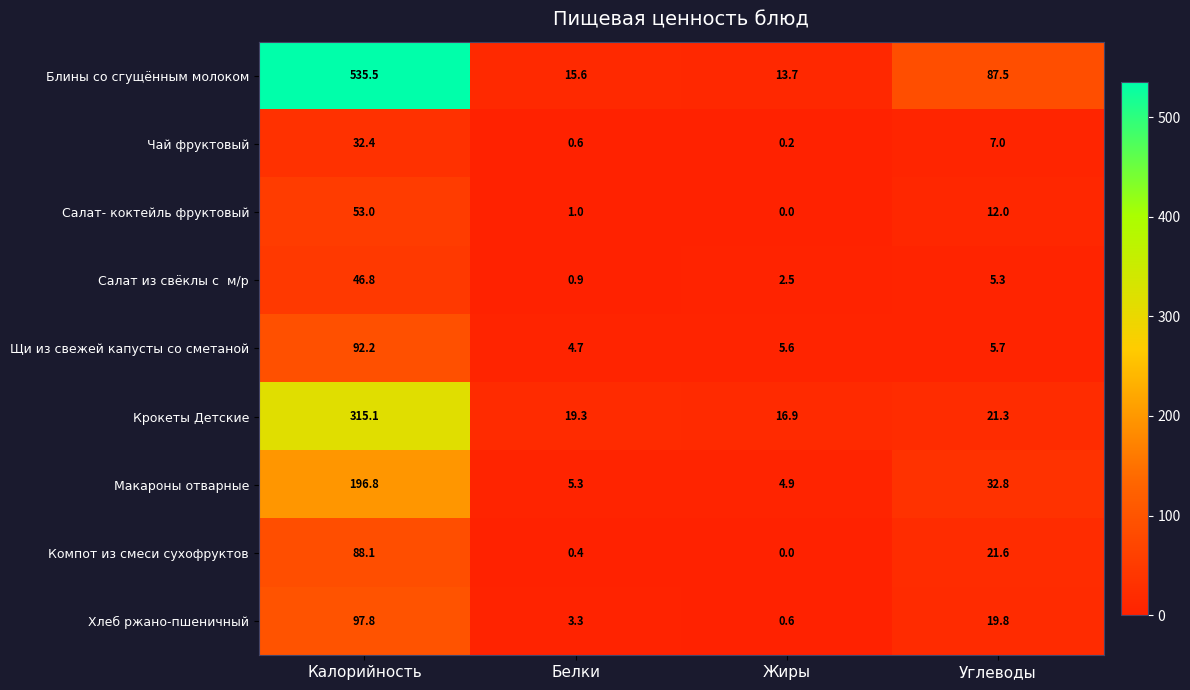

At which label does Крокеты Детские reach its peak?

Калорийность